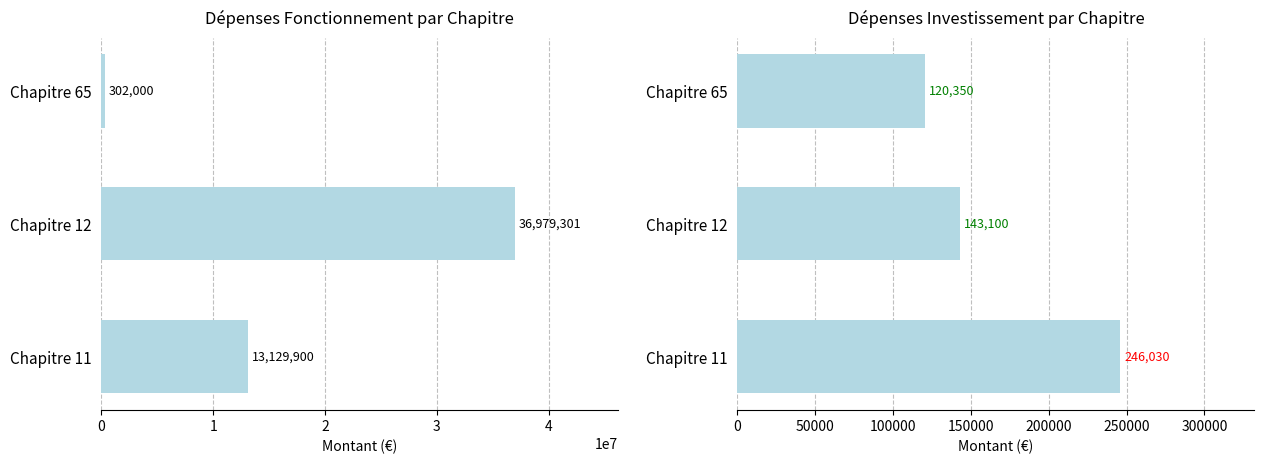

The value of Investissement at Chapitre 12 is 31170. True or false?

False